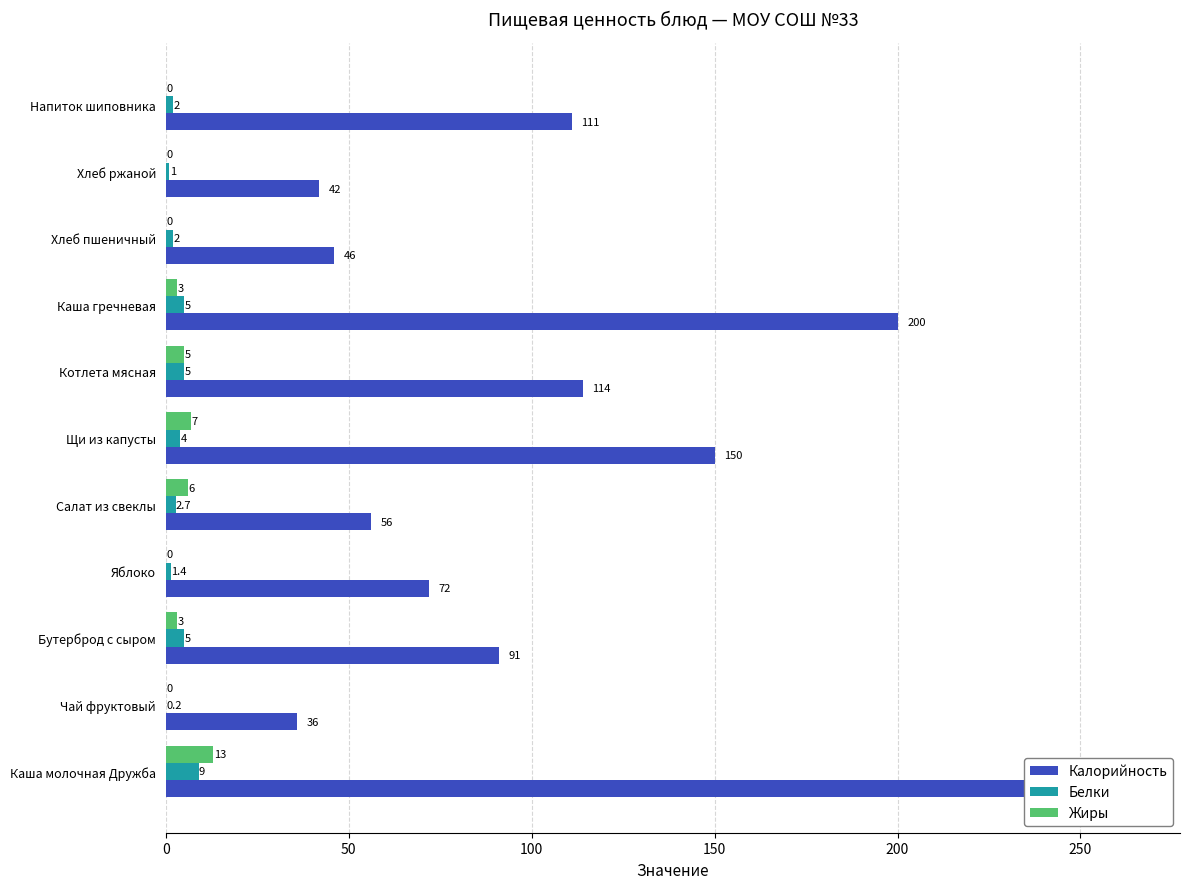

Is it true that Белки equals 1.6 at Хлеб ржаной?

False